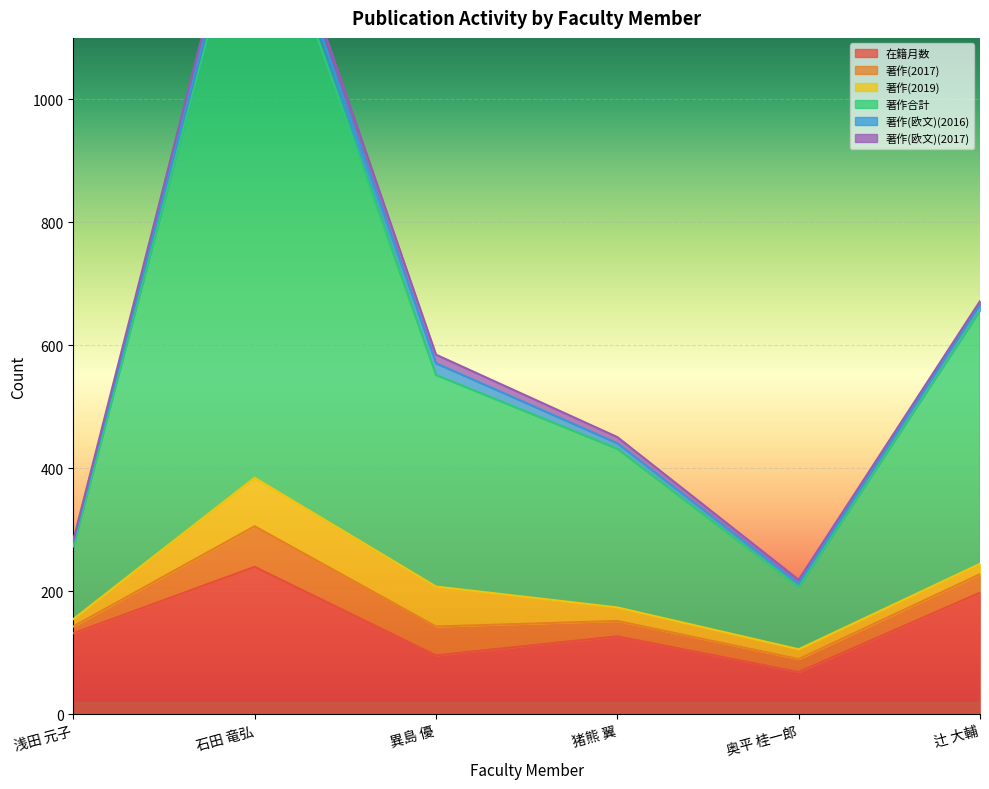

Where does the 著作(欧文)(2016) series first go above 10?

石田 竜弘